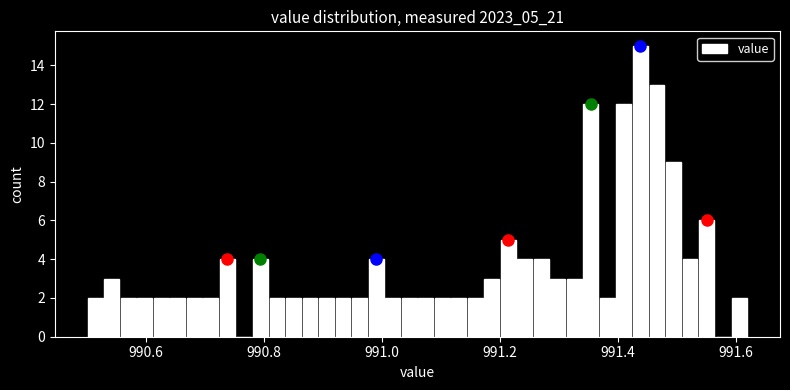

Around what value on the x-axis is the tallest bar? Give the approximate position of its centre, as read against the axis.

991.44